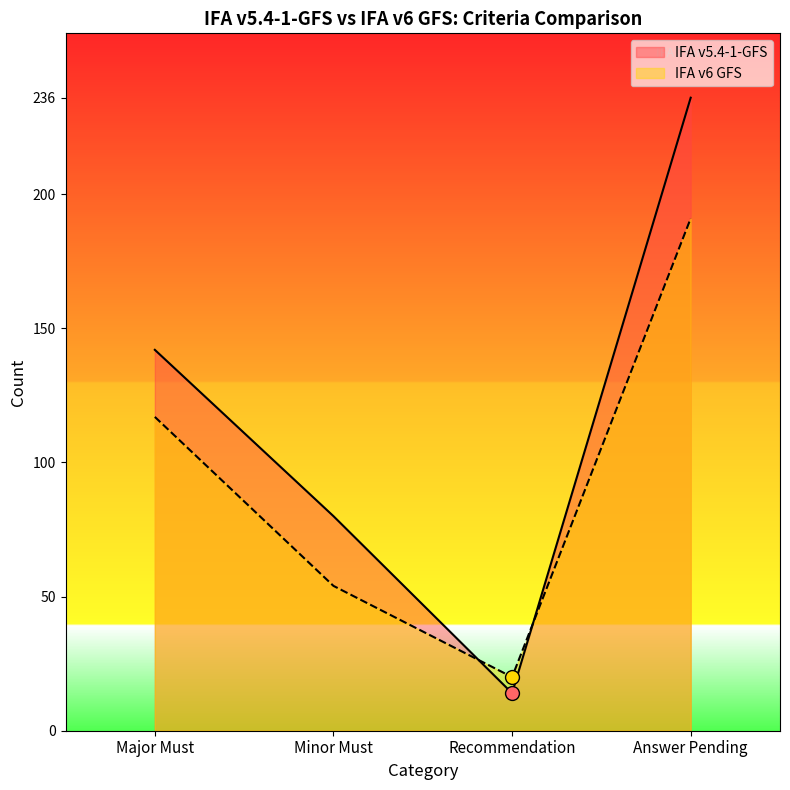

What is the maximum value for IFA v6 GFS?

191